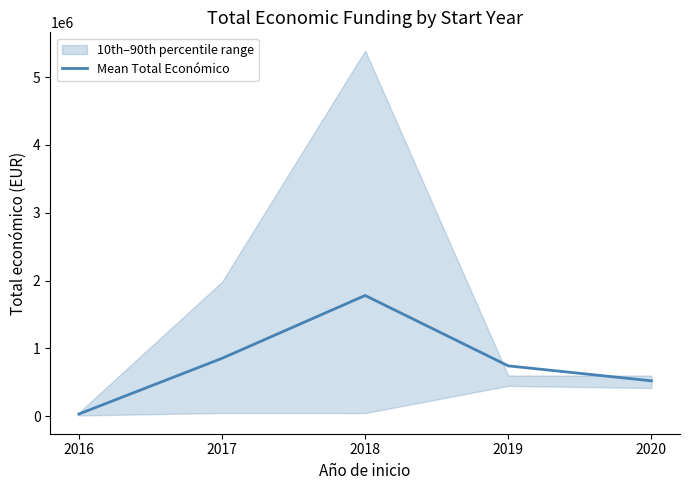

What is the difference between the maximum and minimum values?

1747664.8